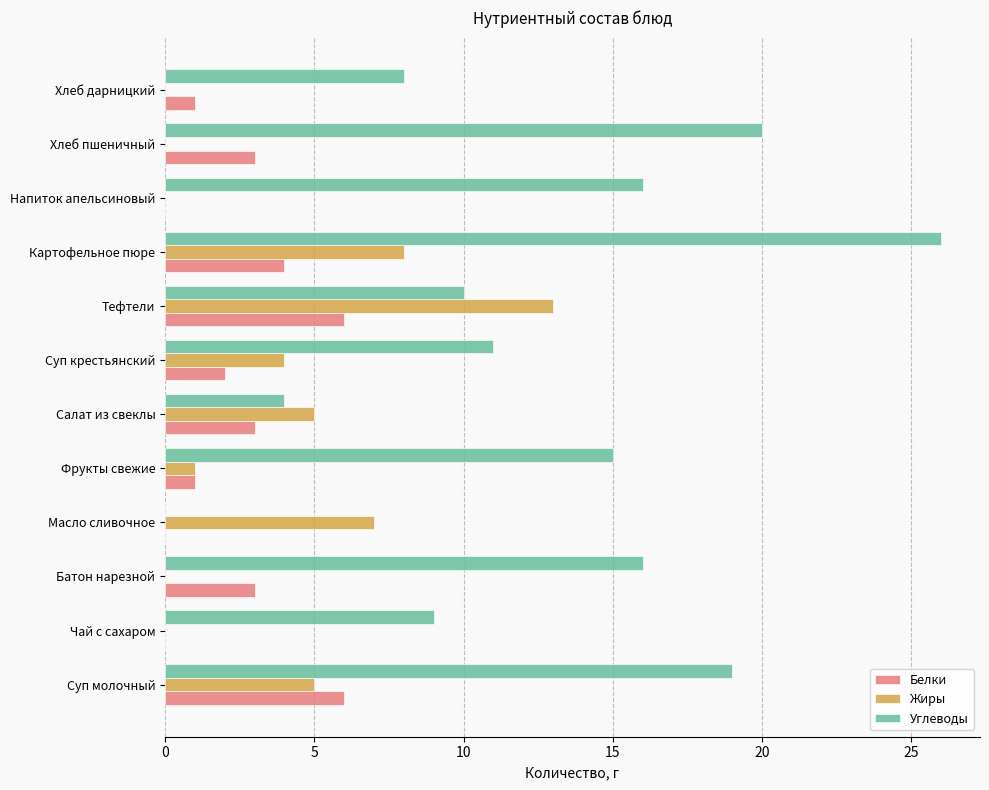

Is the value of Жиры at Тефтели greater than the value of Углеводы at Картофельное пюре?

No